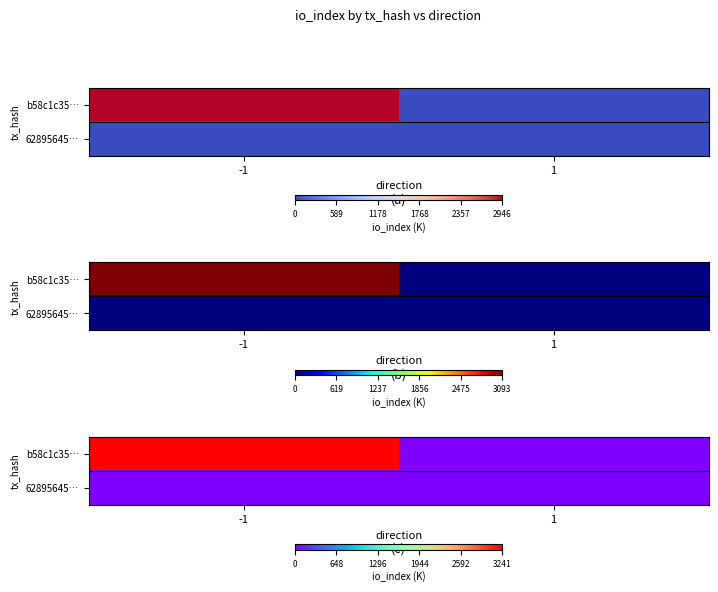

Which series has the widest spread of values?

b58c1c35…